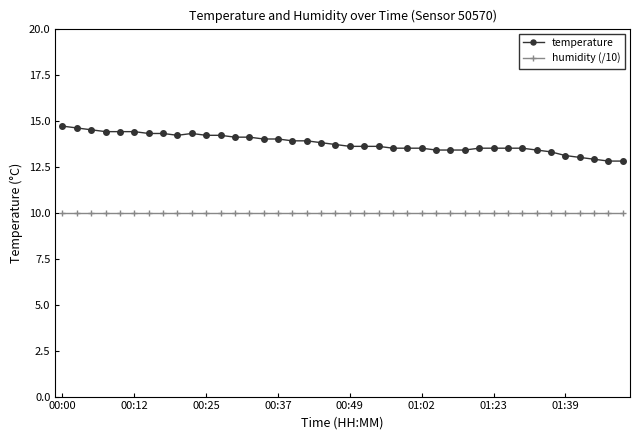

Which series has the largest range (max minus min)?

temperature